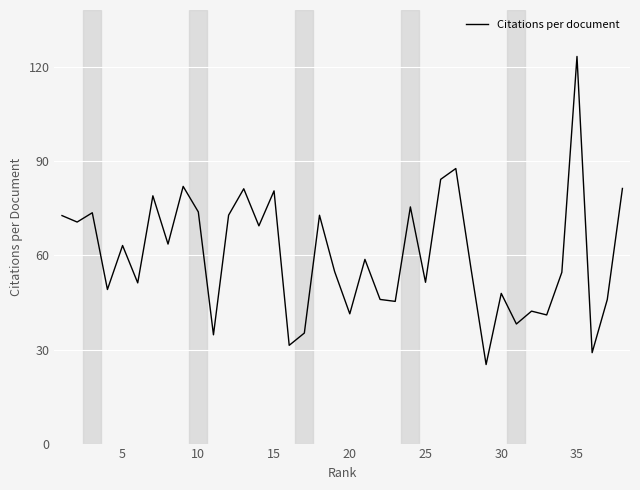

What is the minimum value shown in the chart?

25.2